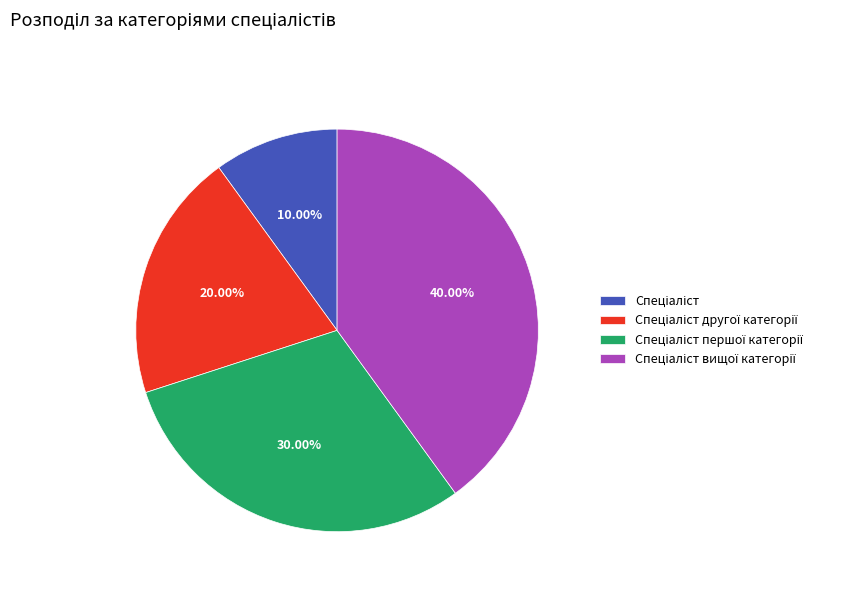

Is there a majority slice in this chart?

No